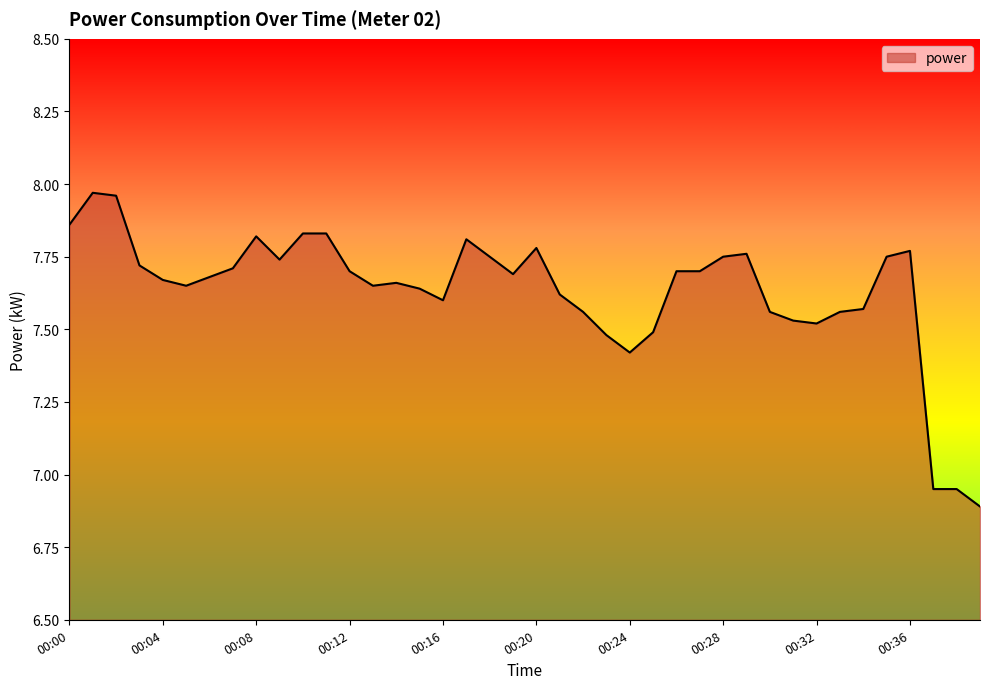

What is the minimum value shown in the chart?

6.9